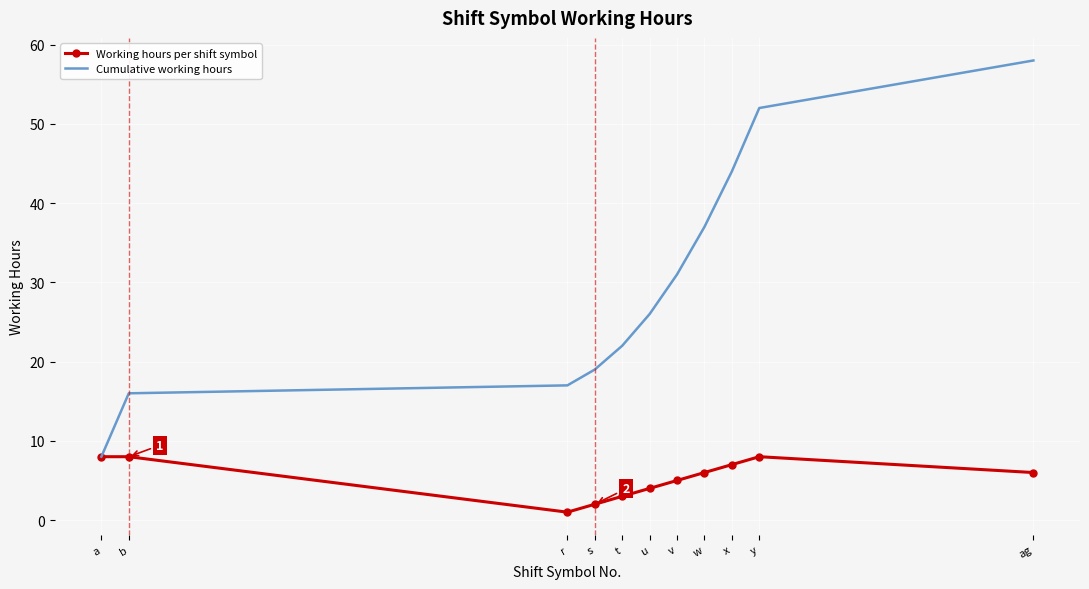

Reading right to left, list all the values displayed in this chart.

Working hours per shift symbol: 6	8	7	6	5	4	3	2	1	8	8
Cumulative working hours: 58	52	44	37	31	26	22	19	17	16	8